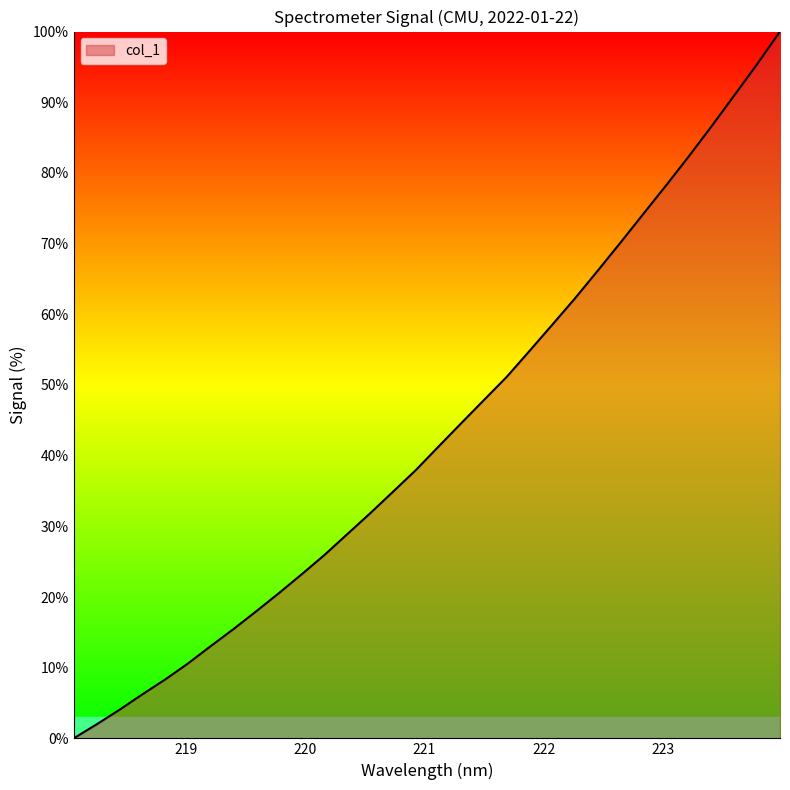

How many lines are shown in the chart?

1